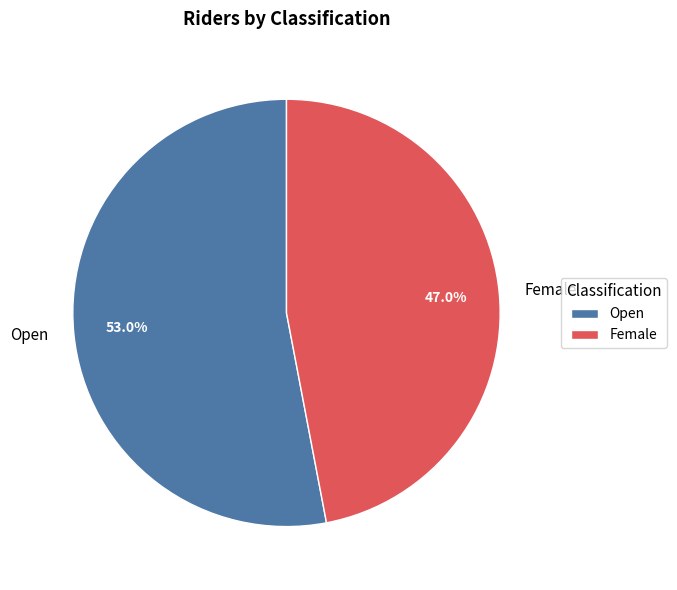

To the nearest percent, what is the average slice percentage?

50%